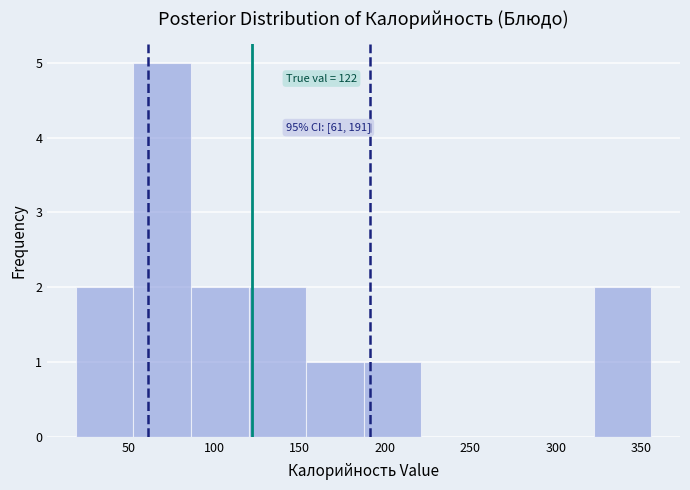

Over which range of the x-axis is the bar tallest?

55 to 85